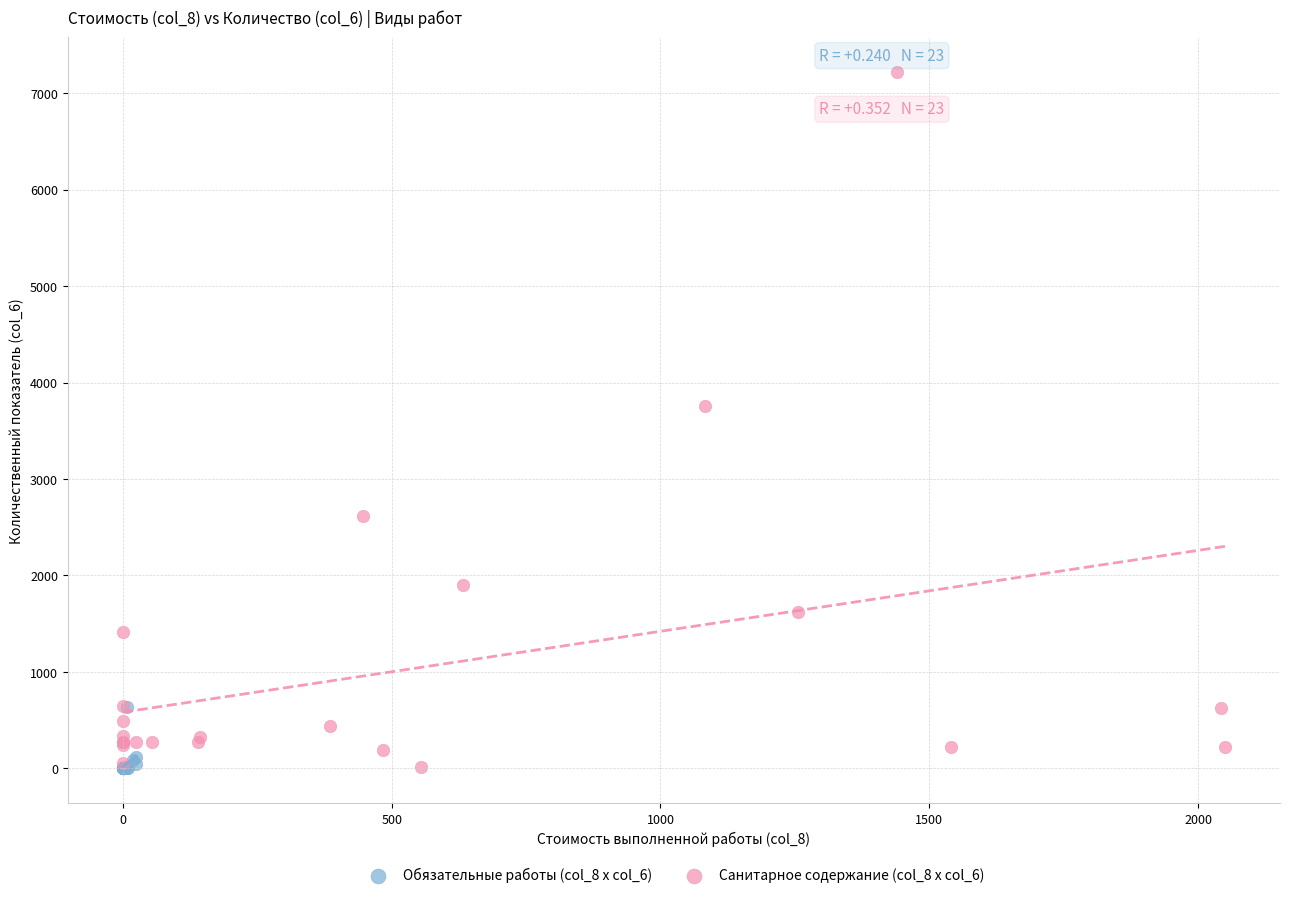

What are all the series names shown in the legend?

Обязательные работы (col_8 x col_6), Санитарное содержание (col_8 x col_6)